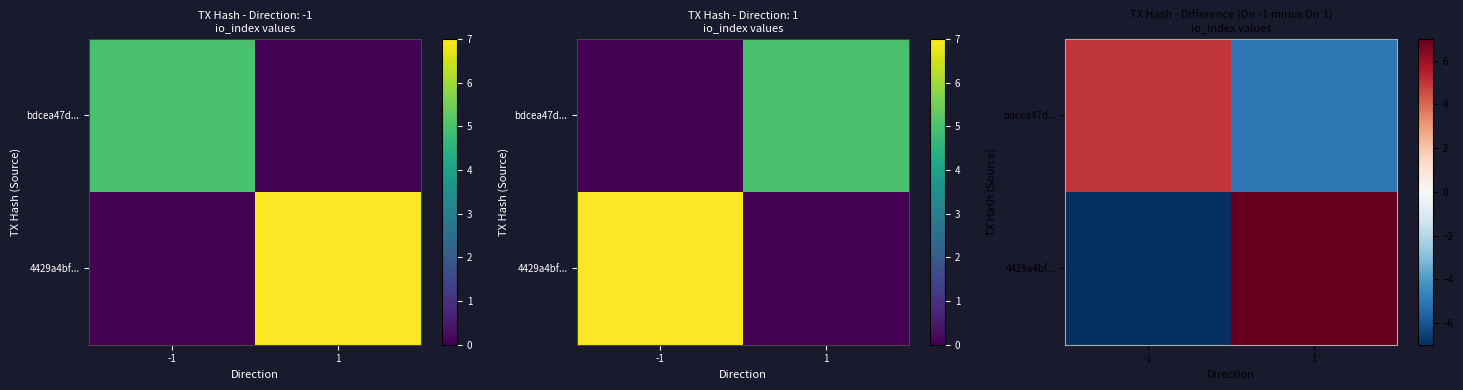

At which category is the sum across all series the highest?

1